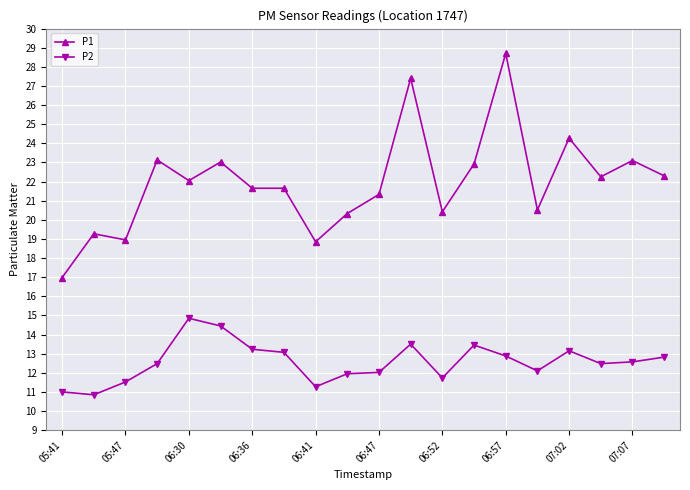

What is the greatest value displayed?

28.7